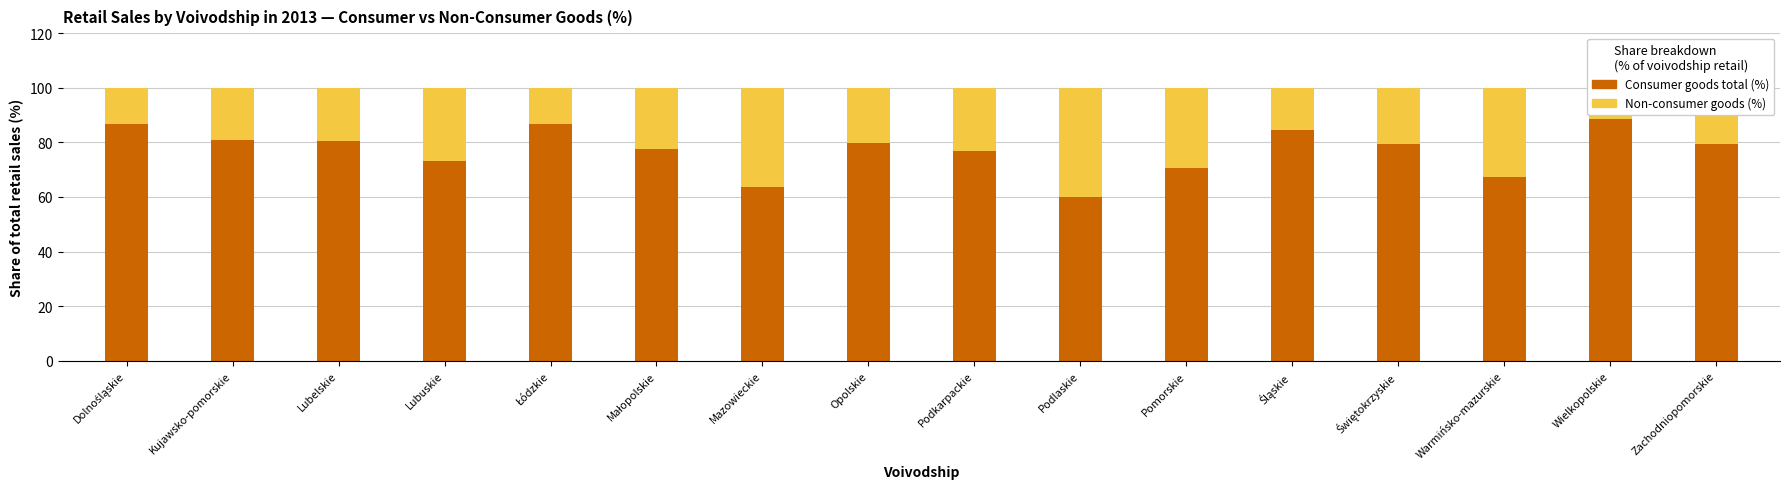

Which has a higher value, Lubuskie or Śląskie?

Śląskie